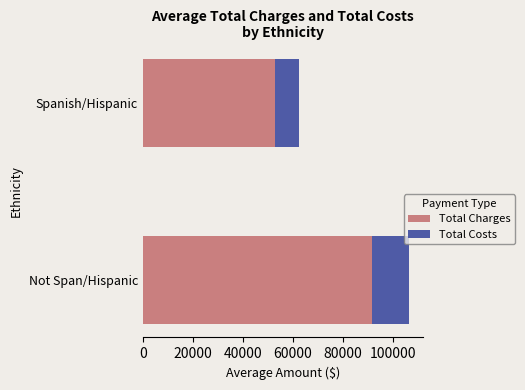

Read the Total Charges value at Not Span/Hispanic.

91669.7